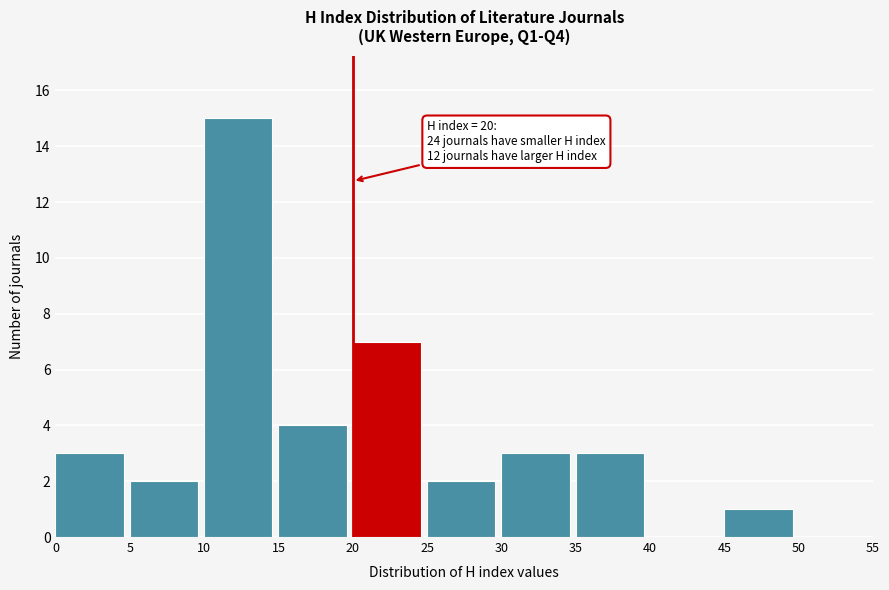

Over which range of the x-axis is the bar tallest?

10 to 15